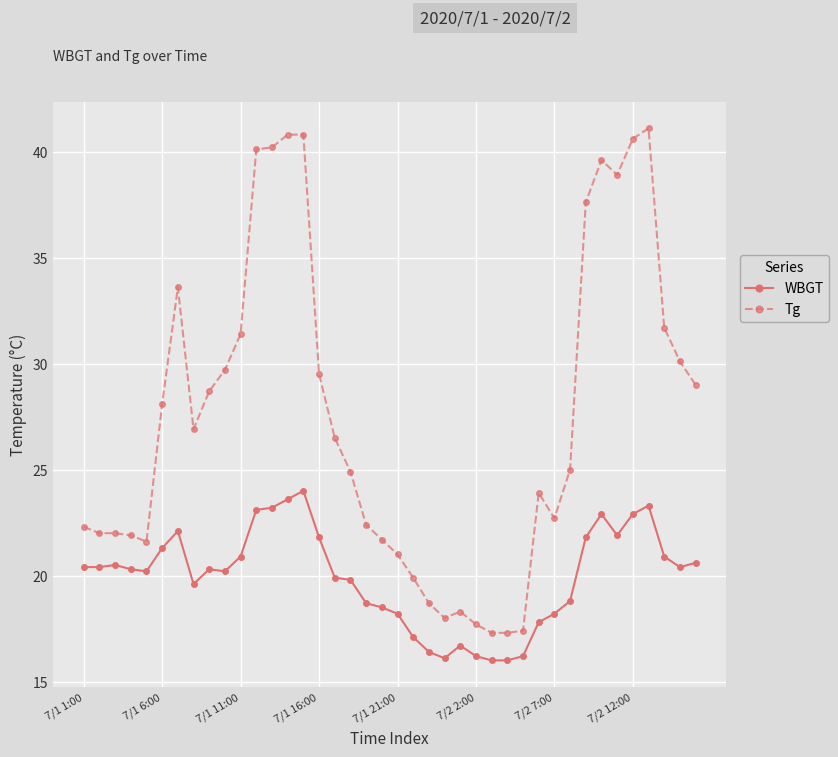

What is the sum of all WBGT values?

797.2